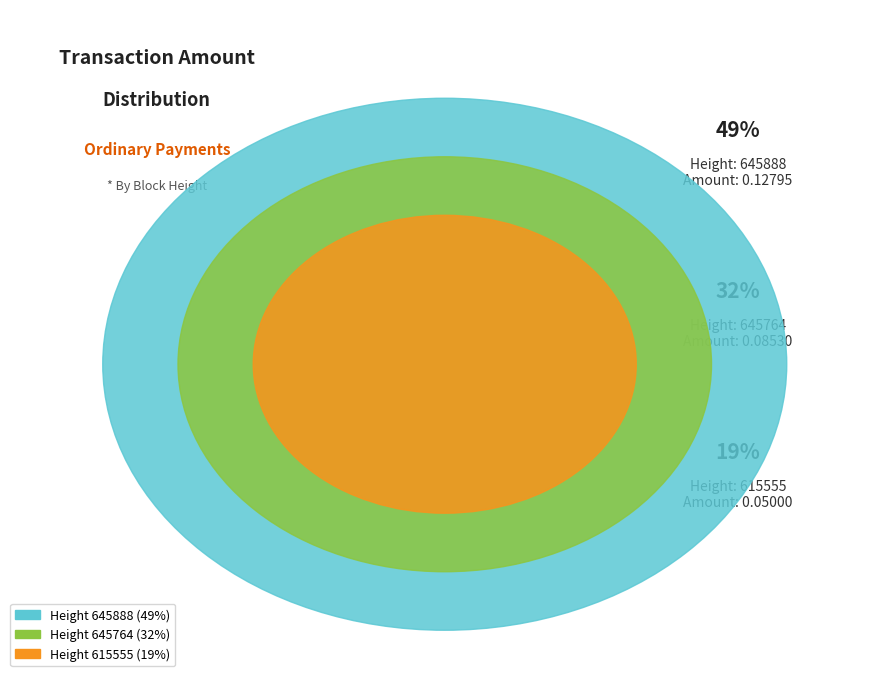

The 645764 slice represents 25% of the pie. True or false?

False